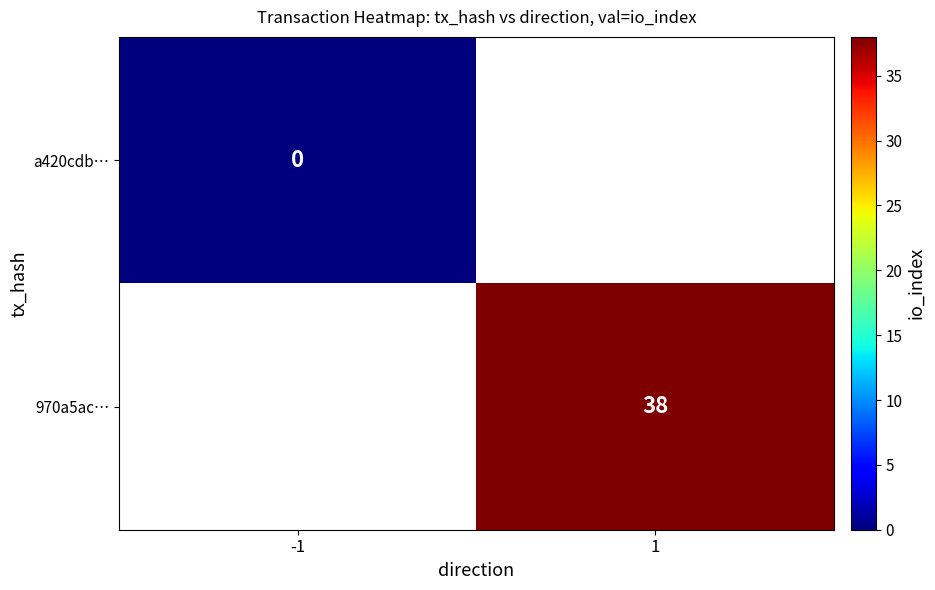

Is the value of 970a5ac… at 1 greater than the value of a420cdb… at -1?

Yes